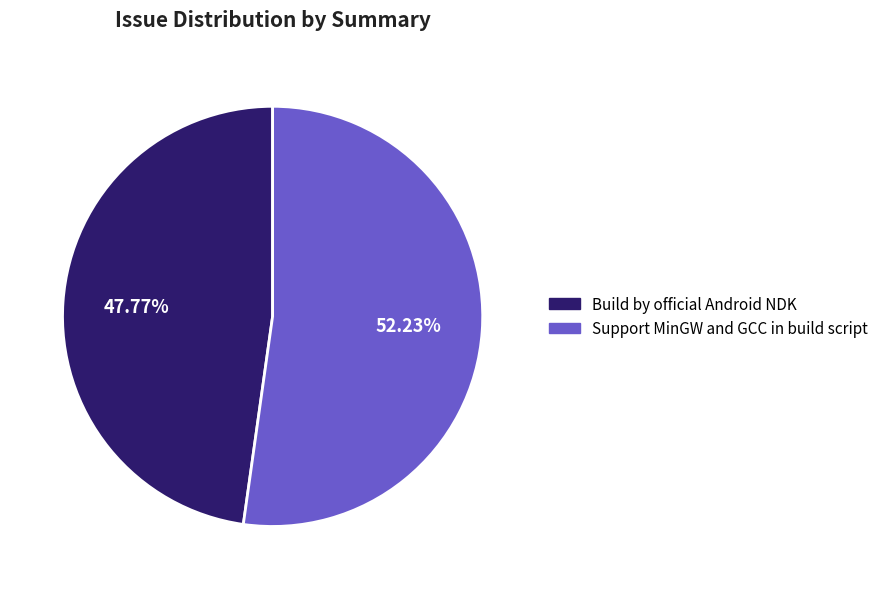

Which slice represents more than half of the pie?

Support MinGW and GCC in build script